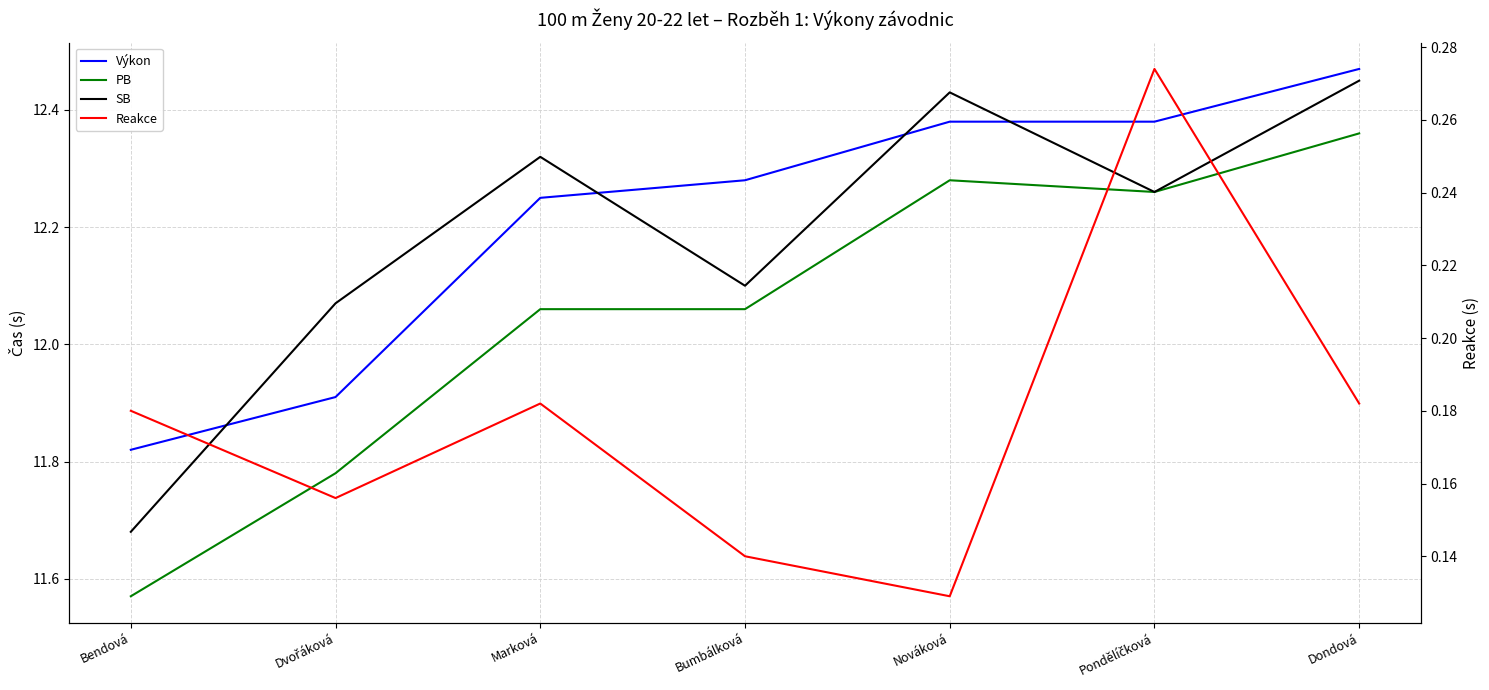

What is the difference between the PB values at Pondělíčková and Bumbálková?

0.2